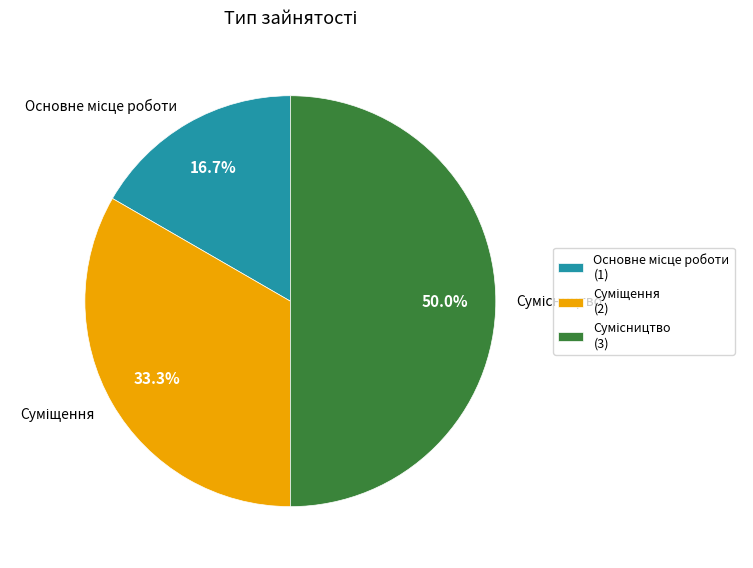

Rank the categories by value from lowest to highest.

Основне місце роботи, Суміщення, Сумісництво